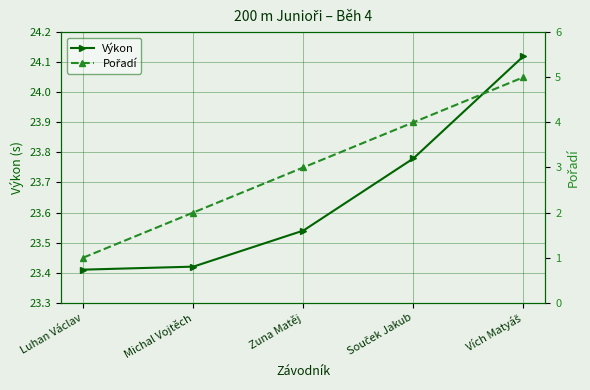

At which label is Výkon closest to 23?

Luhan Václav